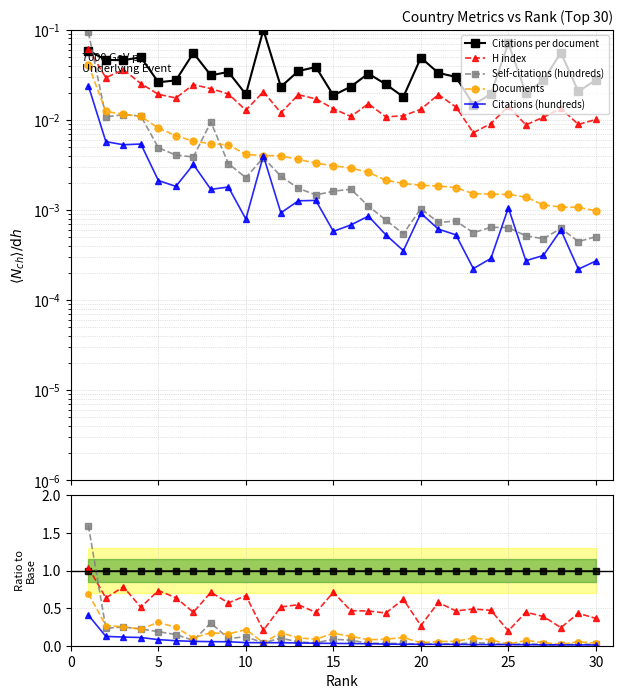

How many lines are shown in the chart?

5